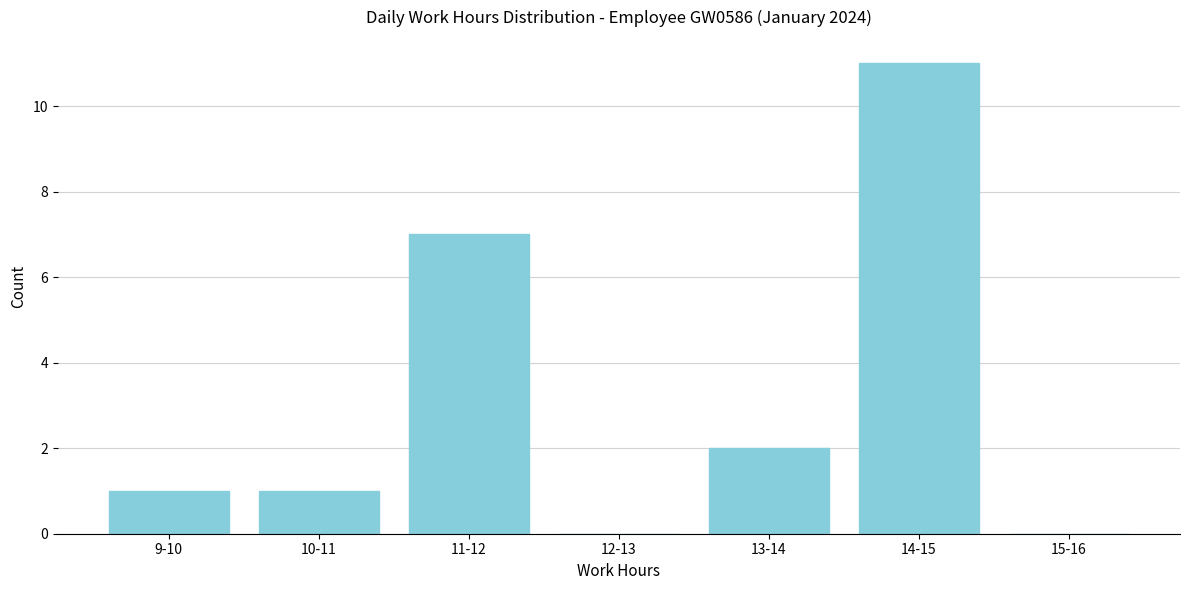

Reading left to right, list all the values displayed in this chart.

9-10=1	10-11=1	11-12=7	12-13=0	13-14=2	14-15=11	15-16=0